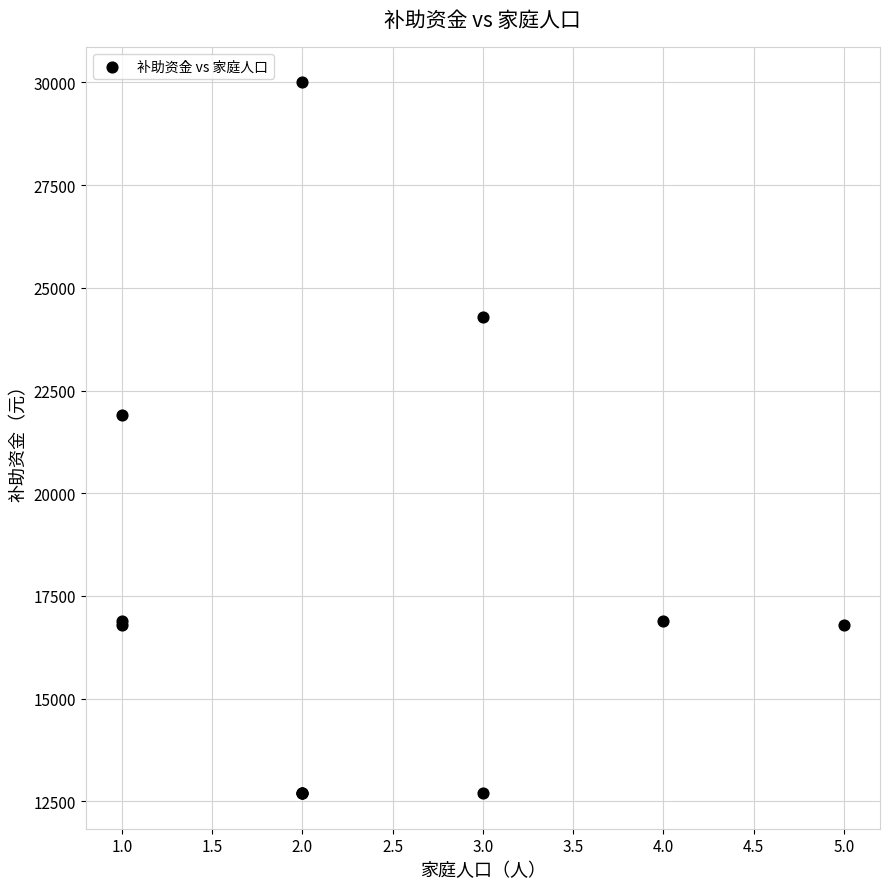

What Y value in the scatter plot is closest to 21350?

21900